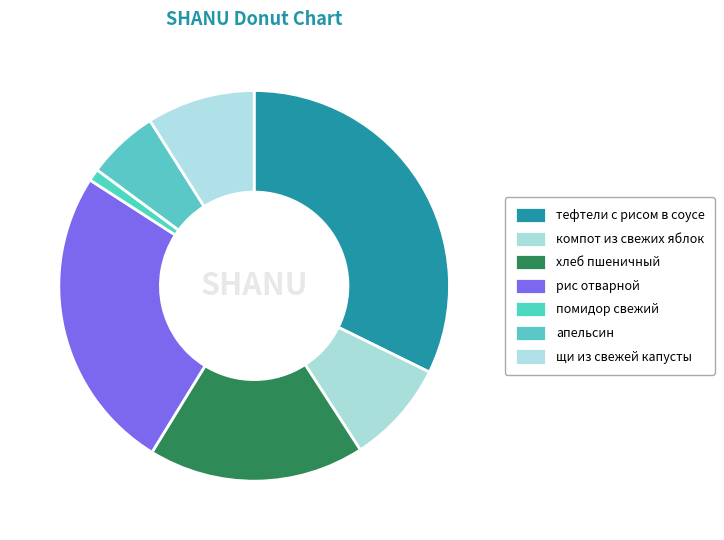

To the nearest percent, what is the average slice percentage?

14%